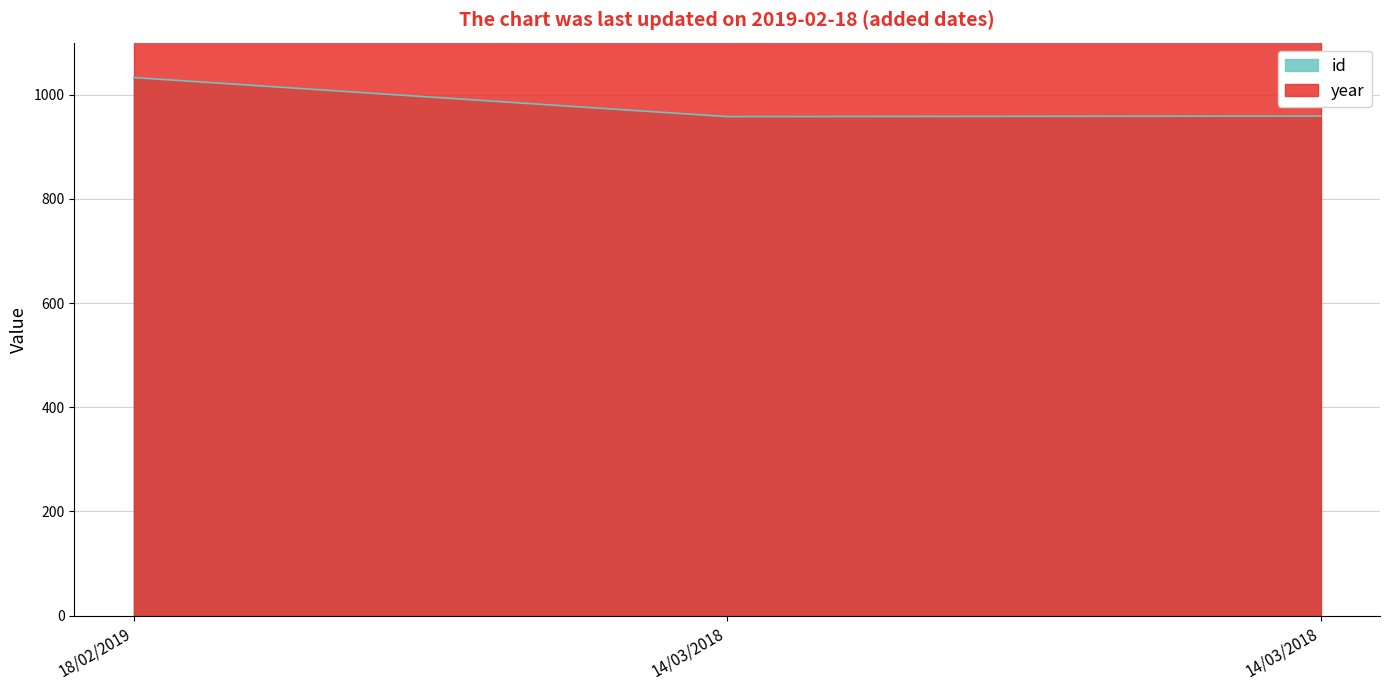

True or false: the data shows 958 at 14/03/2018.

True